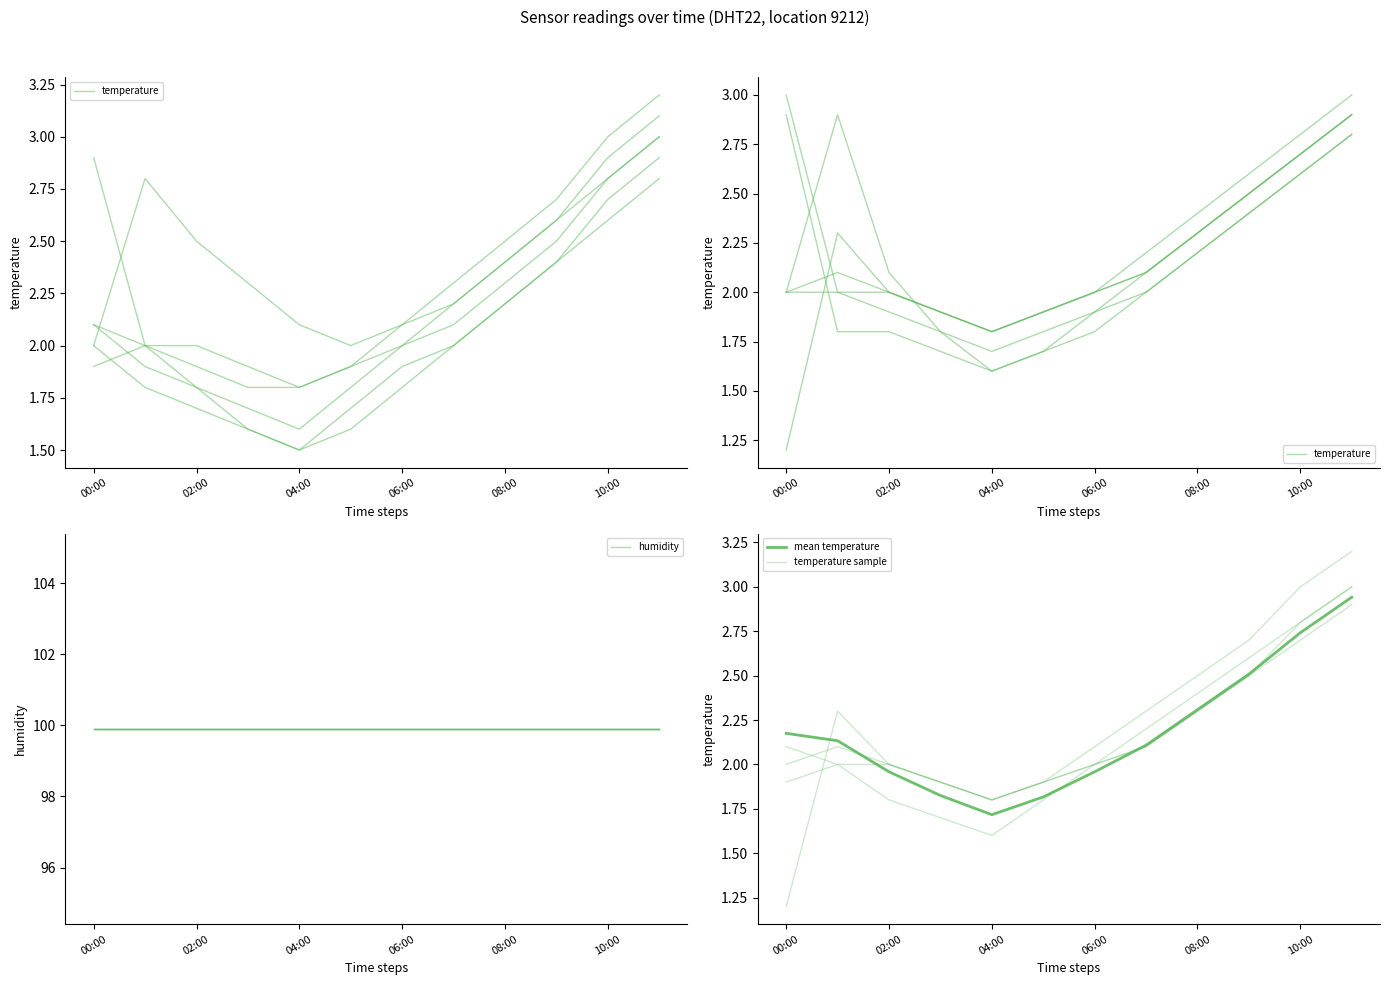

True or false: temperature and humidity cross at least once.

False